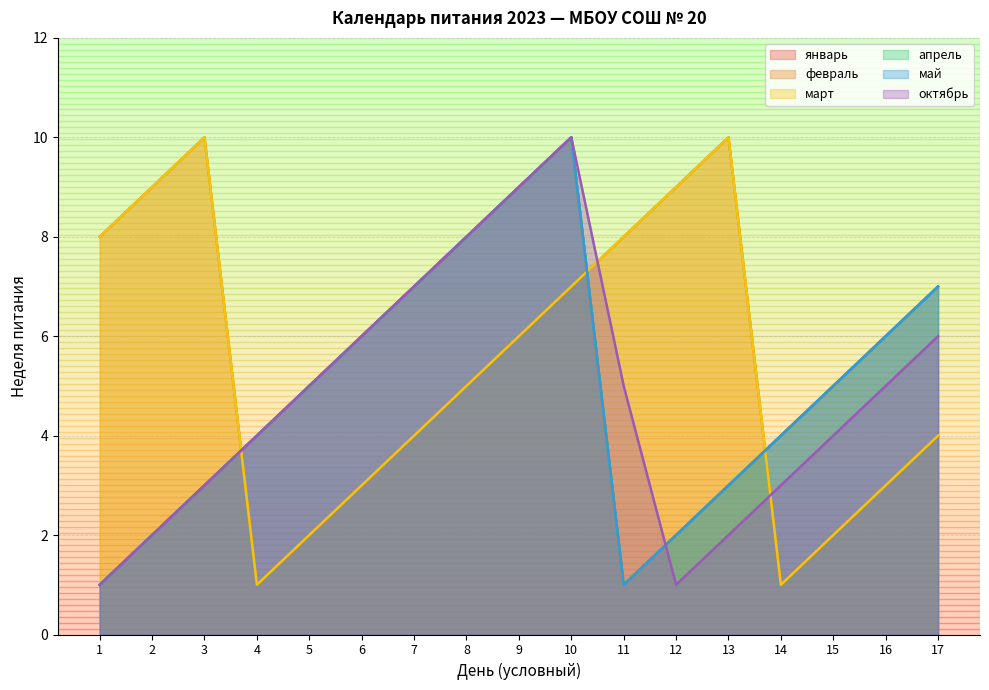

Rank the categories by март value from lowest to highest.

4, 14, 5, 15, 6, 16, 7, 17, 8, 9, 10, 1, 11, 2, 12, 3, 13